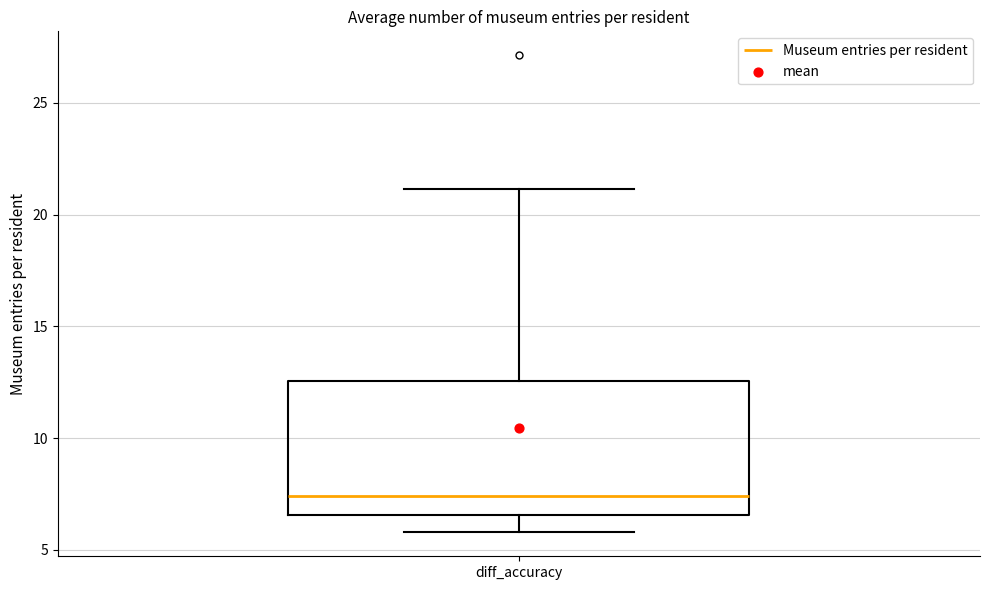

Transcribe this box plot: give where the median line is, the range the box spans, and where the two whiskers end, as read against the y-axis. The values are not printed on the chart, so give them approximately, as read against the axis.

median 7.5, box 6.5 to 12.5, whiskers 6.0 to 21.0